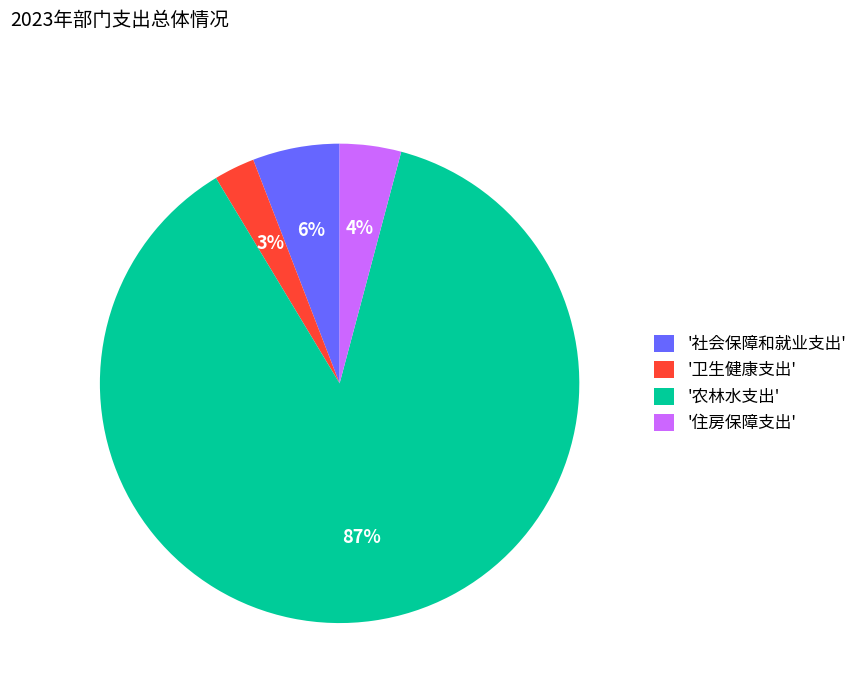

Which category accounts for the majority?

'农林水支出'